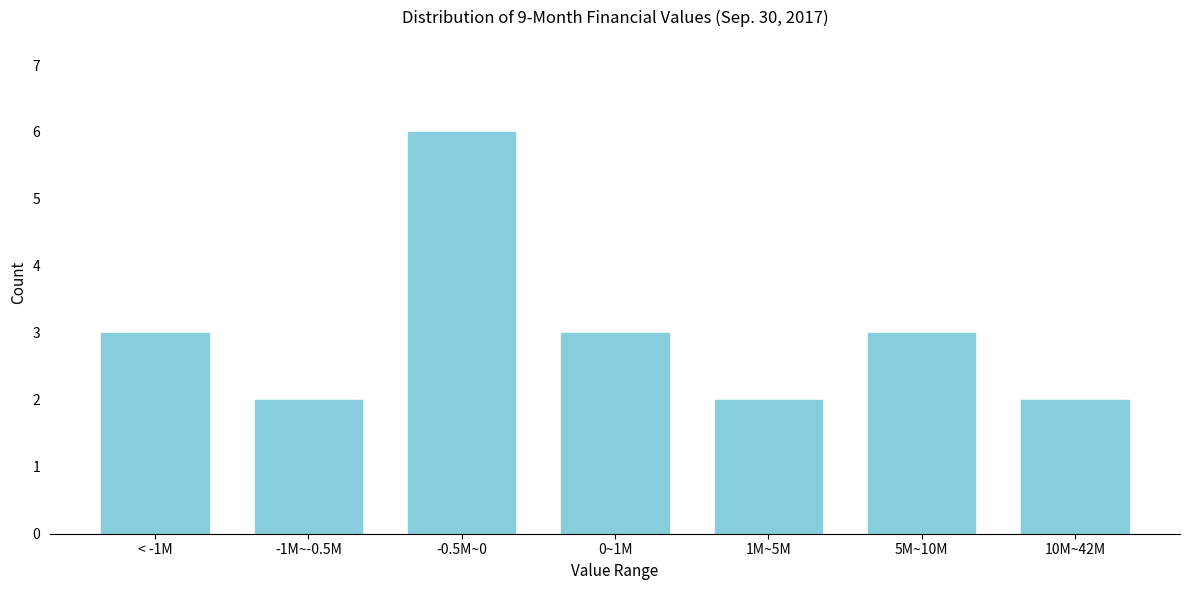

Reading left to right, what are all the values shown in this chart?

< -1M=3	-1M~-0.5M=2	-0.5M~0=6	0~1M=3	1M~5M=2	5M~10M=3	10M~42M=2